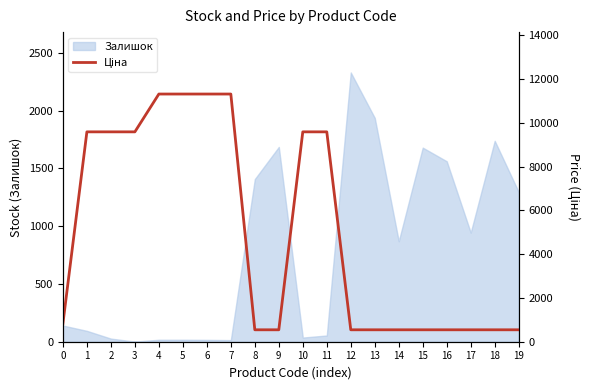

The chart shows a value of 827.6 at 0. True or false?

True